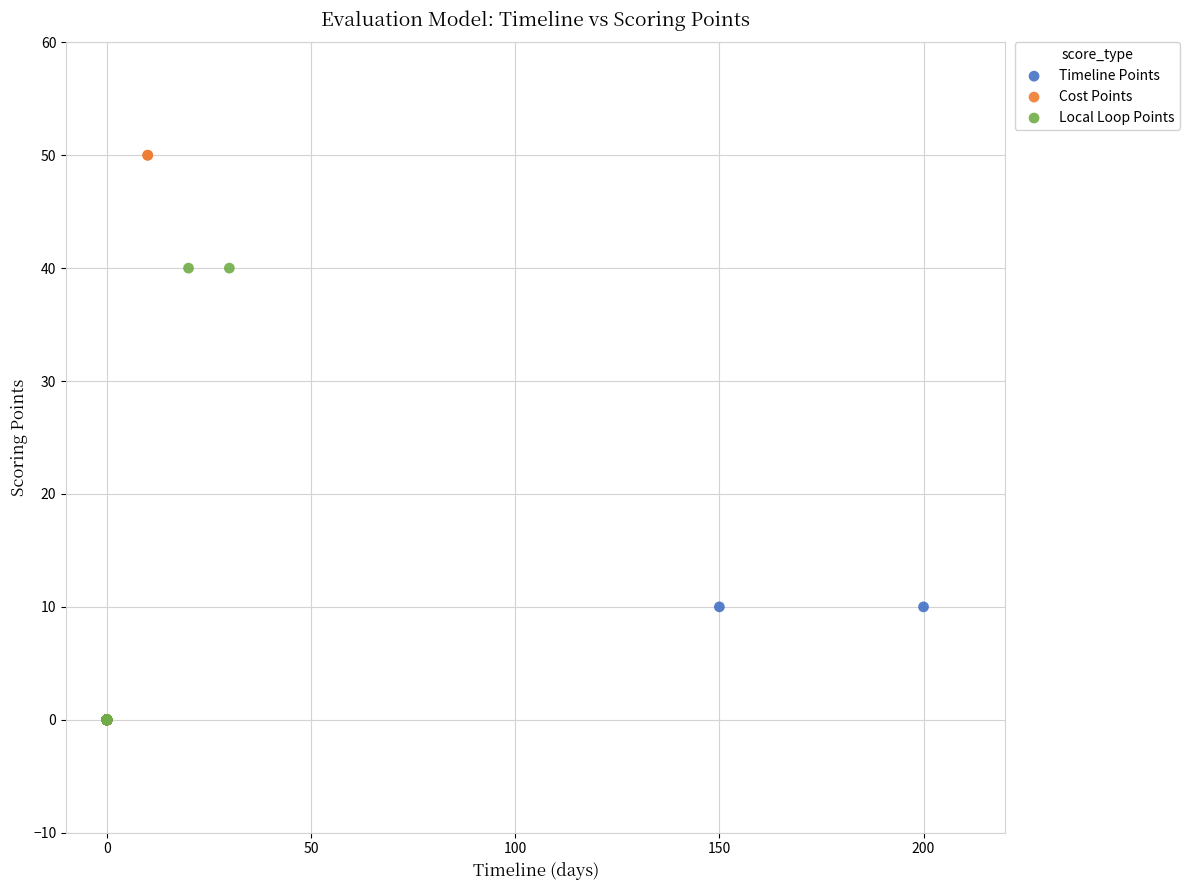

Which series has the widest spread of Y values?

Cost Points